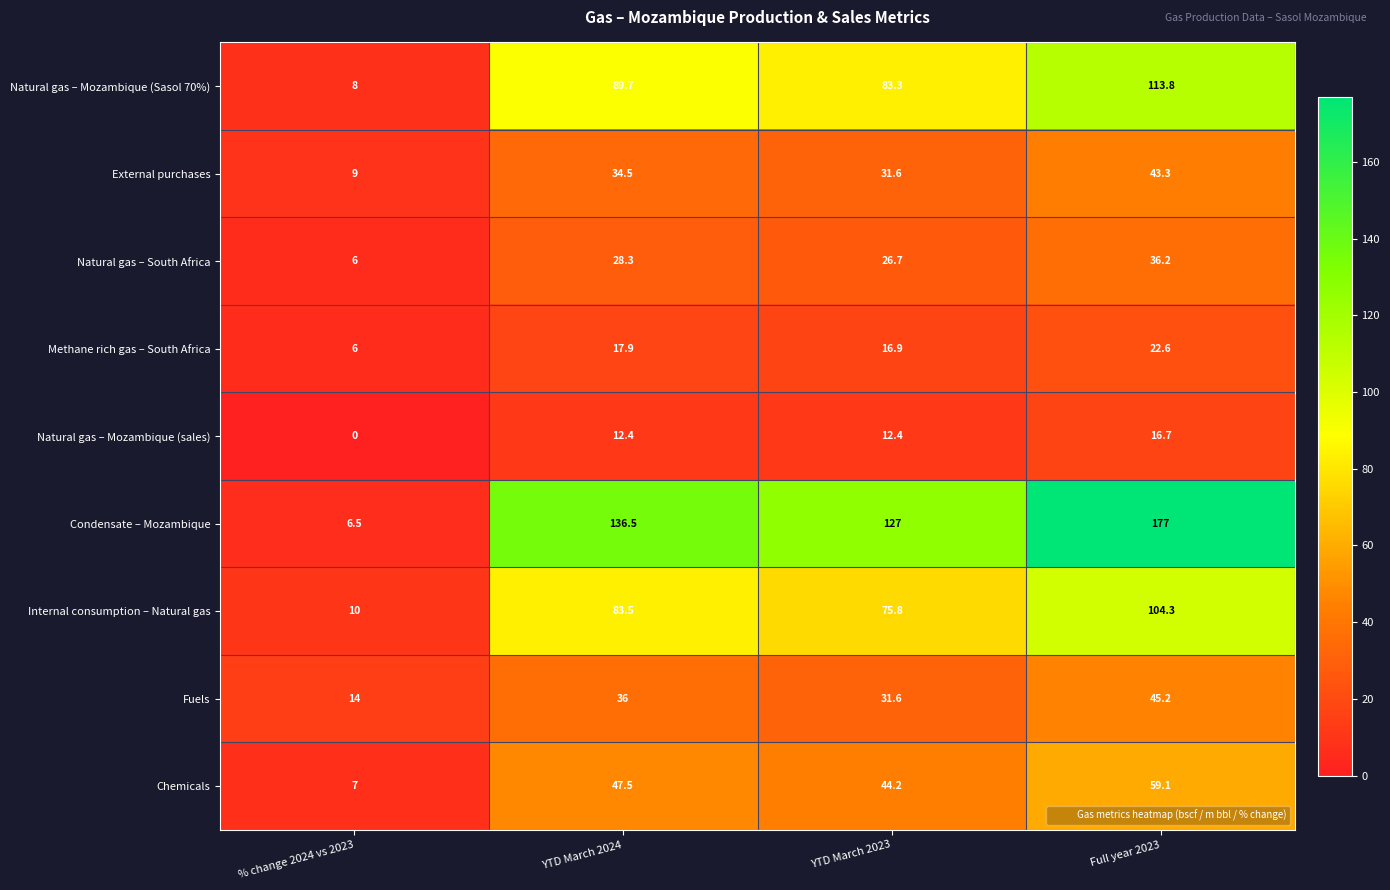

How many distinct data groups are displayed?

9